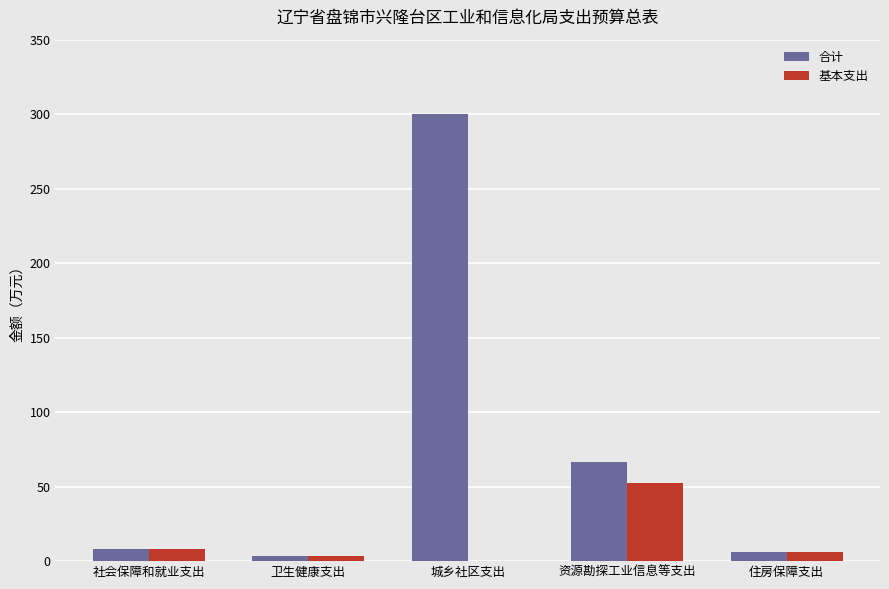

At which category is the sum across all series the highest?

城乡社区支出